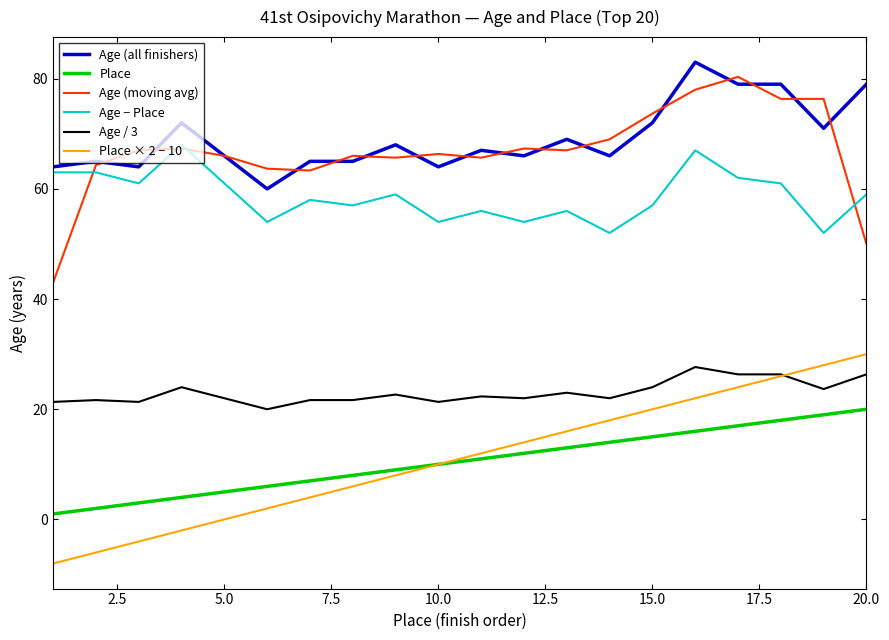

What is the maximum value shown in the chart?

83.0